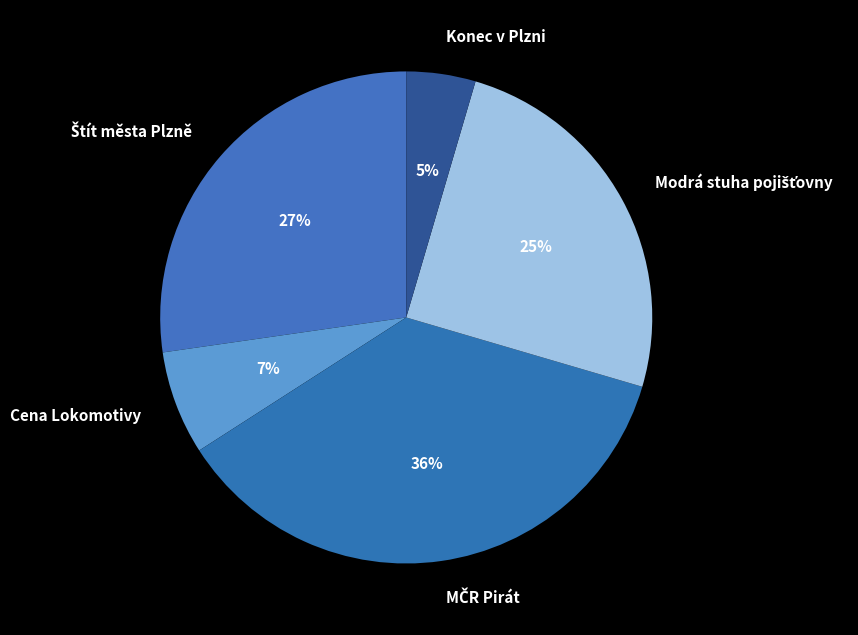

To the nearest percent, what portion does Cena Lokomotivy represent?

7%